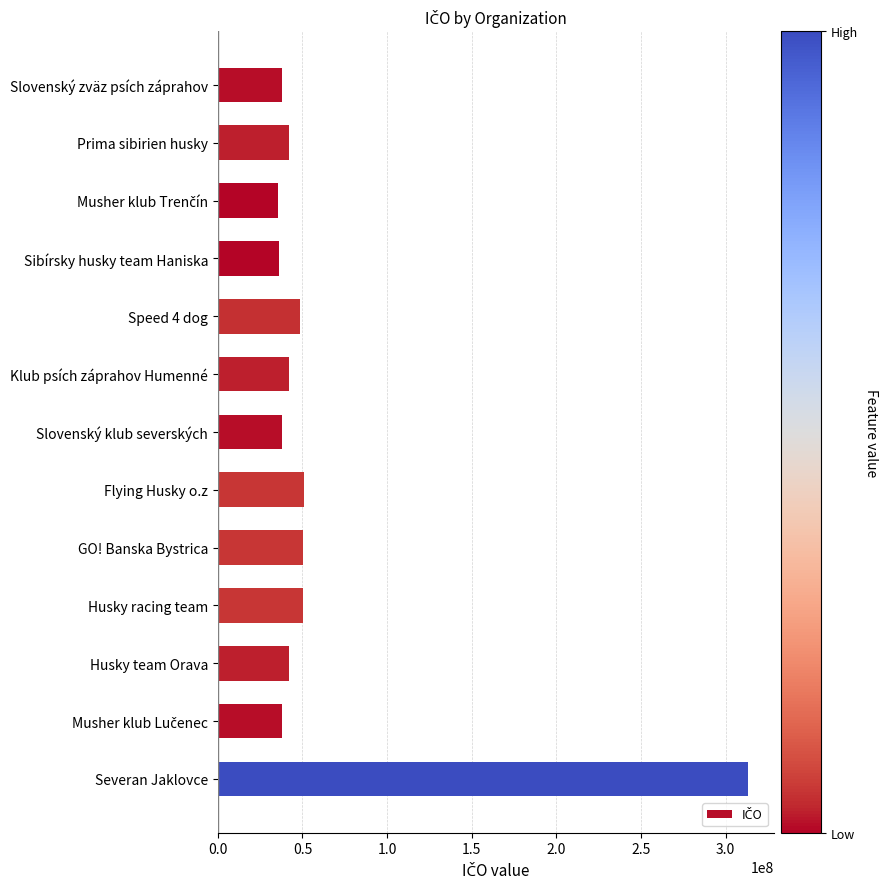

What is the label of the 12th bar from the bottom?

Prima sibirien husky